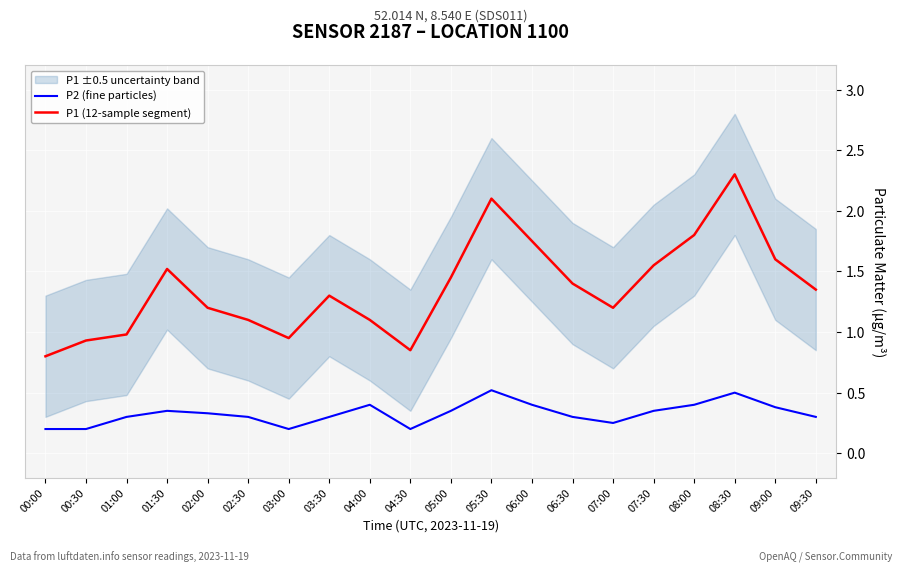

Reading right to left, transcribe all the data shown in this chart.

P2 (fine particles): 0.3	0.4	0.5	0.4	0.3	0.2	0.3	0.4	0.5	0.3	0.2	0.4	0.3	0.2	0.3	0.3	0.3	0.3	0.2	0.2
P1 (12-sample segment): 1.4	1.6	2.3	1.8	1.6	1.2	1.4	1.8	2.1	1.4	0.8	1.1	1.3	0.9	1.1	1.2	1.5	1.0	0.9	0.8